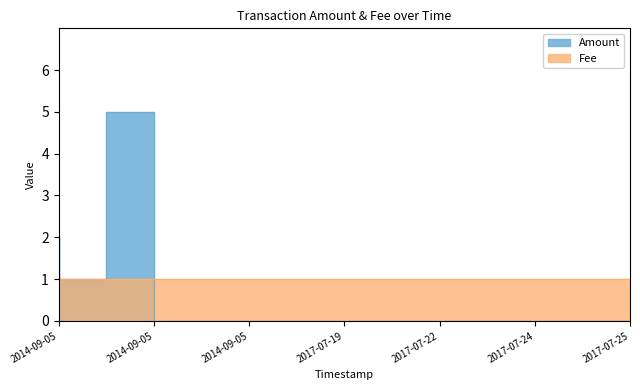

How many values are between 0 and 1?

11